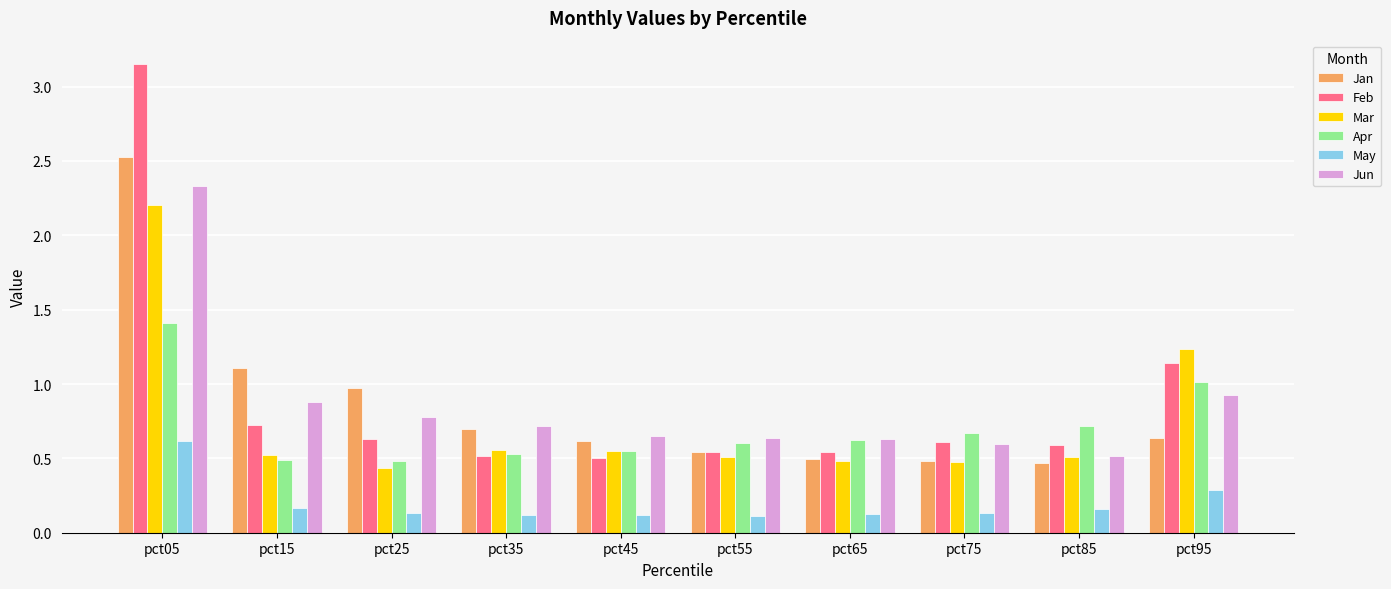

What is the difference between the maximum and second lowest values in the Mar series?

1.7